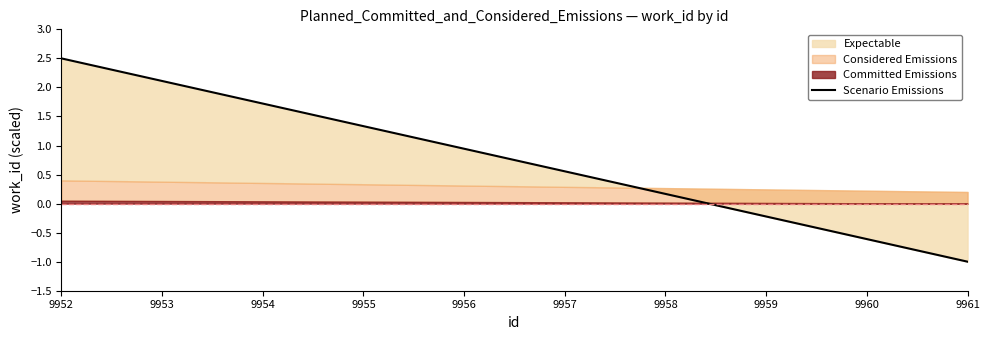

Between 9961 and 9956, which is larger?

9956